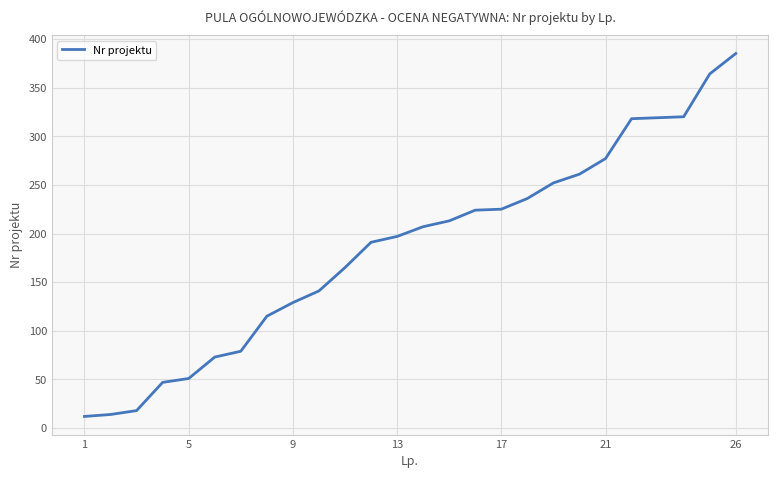

What is the difference between the maximum and minimum values?

373